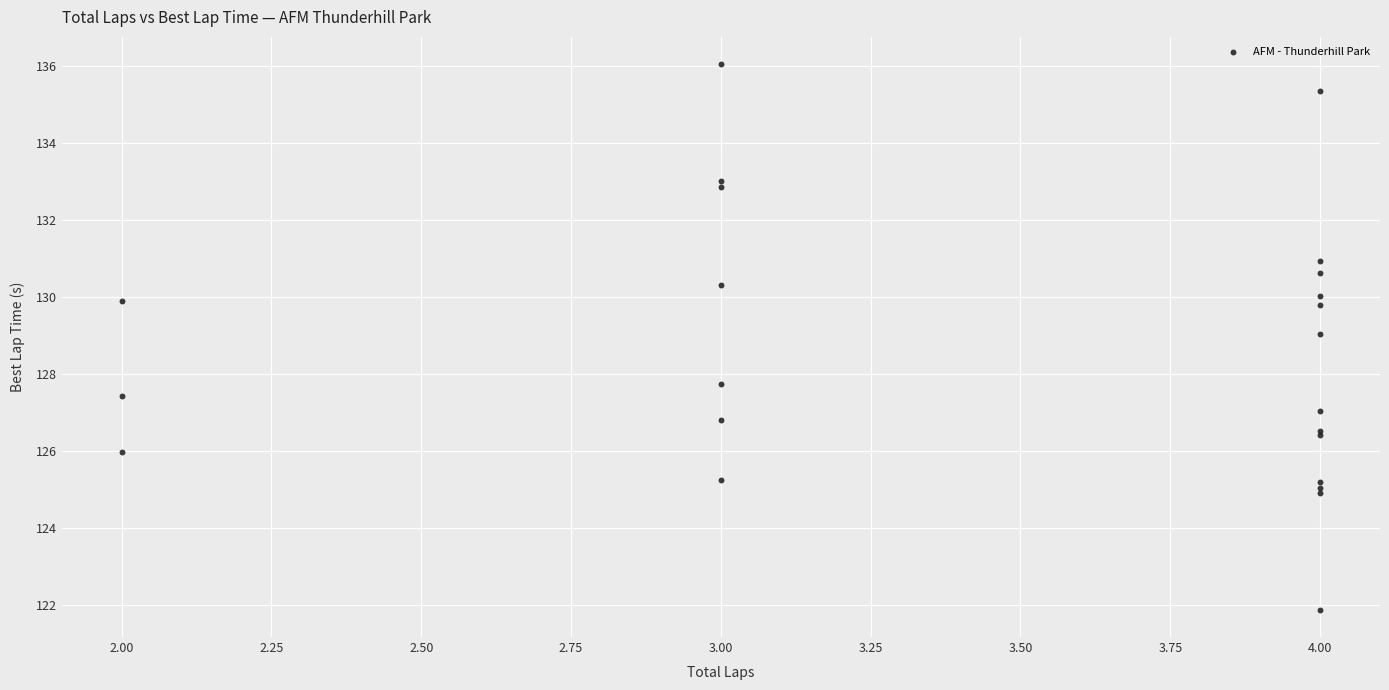

What Y value in the scatter plot is closest to 128?

127.7